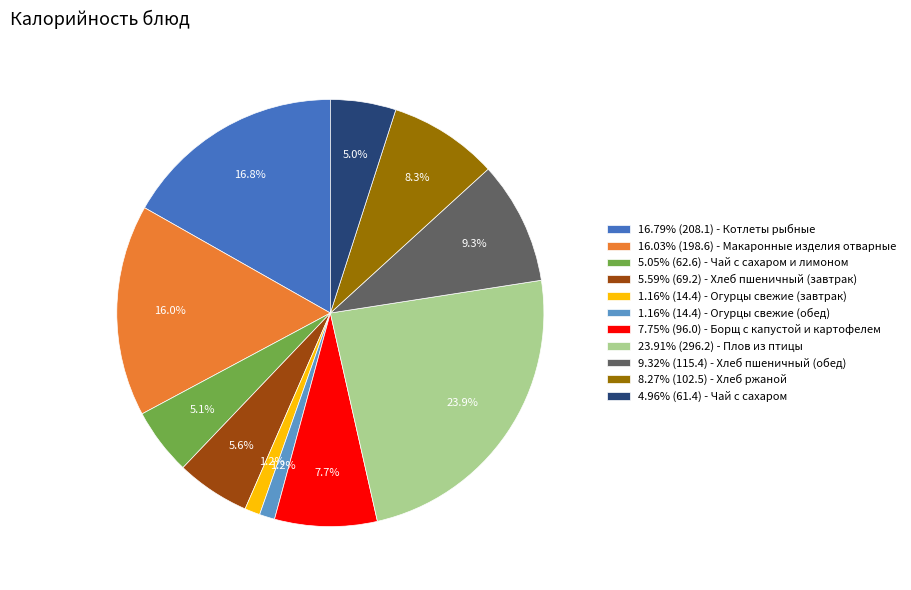

Does any single category account for the majority?

No